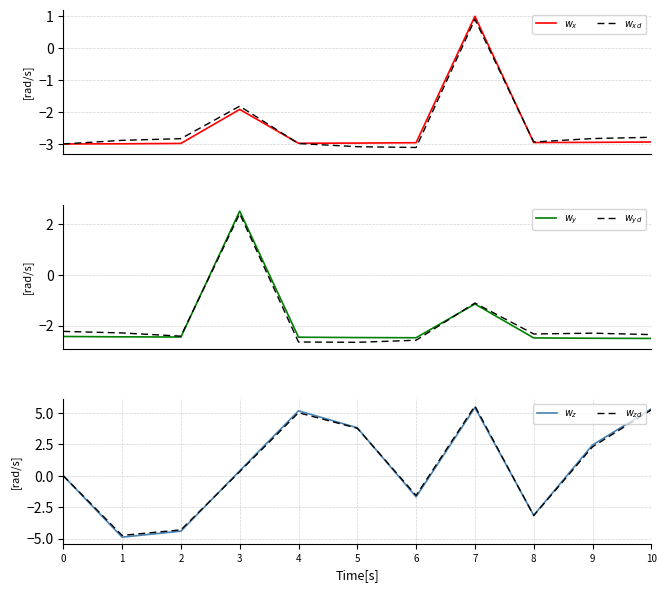

Reading left to right, what are all the values shown in this chart?

$w_x$: 0=-3.0	1=-3.0	2=-3.0	3=-1.9	4=-3.0	5=-3.0	6=-3.0	7=1.0	8=-3.0	9=-2.9	10=-2.9
$w_{xd}$: 0=-3.0	1=-2.9	2=-2.8	3=-1.8	4=-3.0	5=-3.1	6=-3.1	7=0.9	8=-2.9	9=-2.8	10=-2.8
$w_y$: 0=-2.4	1=-2.4	2=-2.4	3=2.5	4=-2.5	5=-2.5	6=-2.5	7=-1.1	8=-2.5	9=-2.5	10=-2.5
$w_{yd}$: 0=-2.2	1=-2.3	2=-2.4	3=2.4	4=-2.6	5=-2.7	6=-2.6	7=-1.1	8=-2.3	9=-2.3	10=-2.3
$w_z$: 0=-0.0	1=-4.9	2=-4.4	3=0.4	4=5.2	5=3.8	6=-1.7	7=5.4	8=-3.1	9=2.5	10=5.3
$w_{zd}$: 0=0.0	1=-4.7	2=-4.3	3=0.3	4=5.0	5=3.8	6=-1.6	7=5.6	8=-3.2	9=2.3	10=5.3